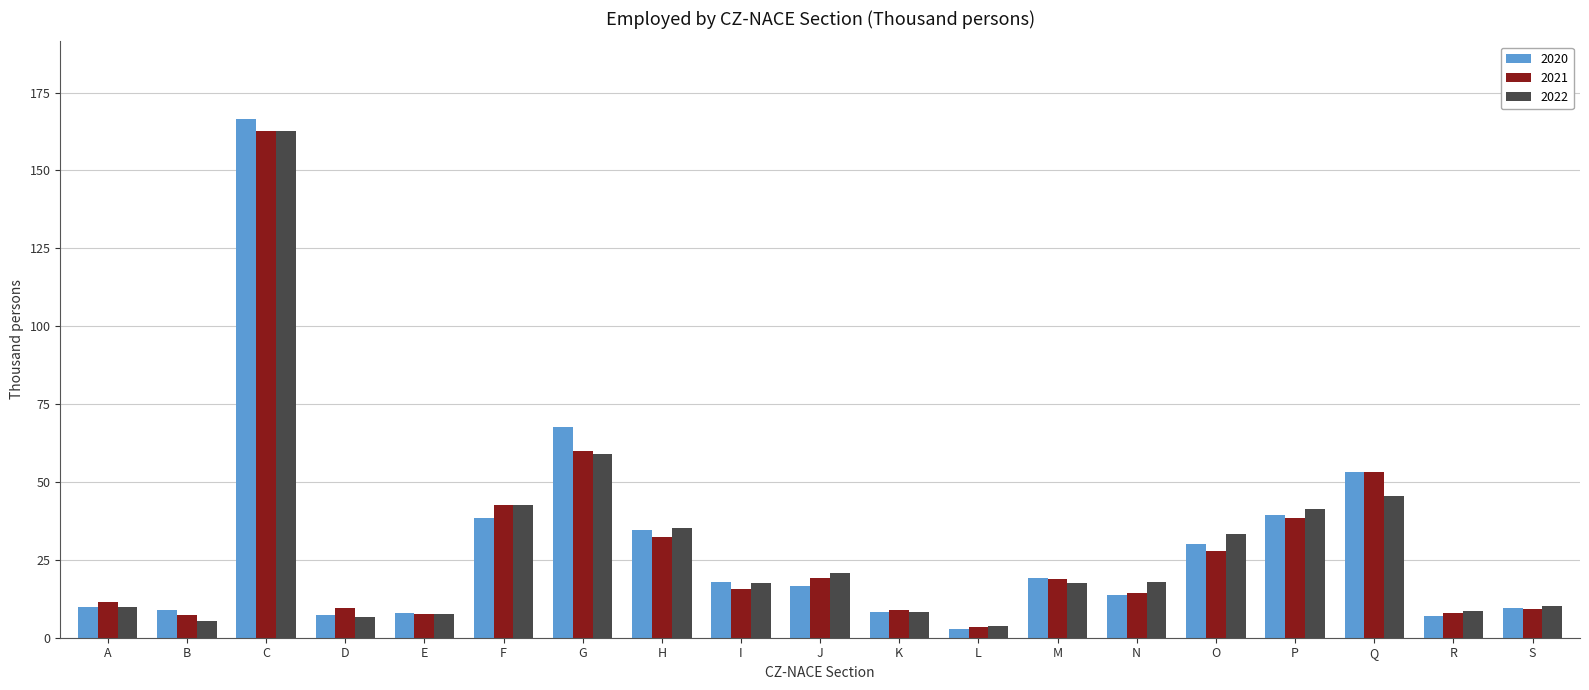

True or false: 2022 has a value of 76.6 at F.

False